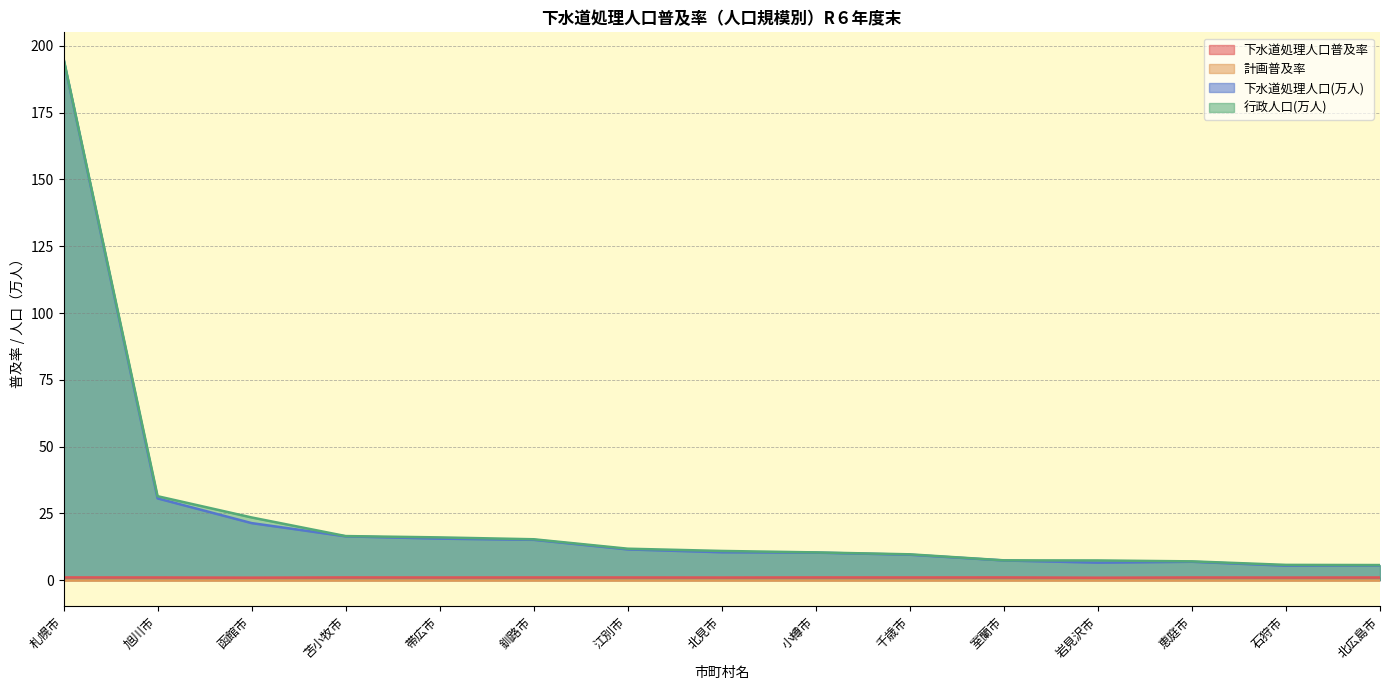

At which category is the sum across all series the highest?

札幌市